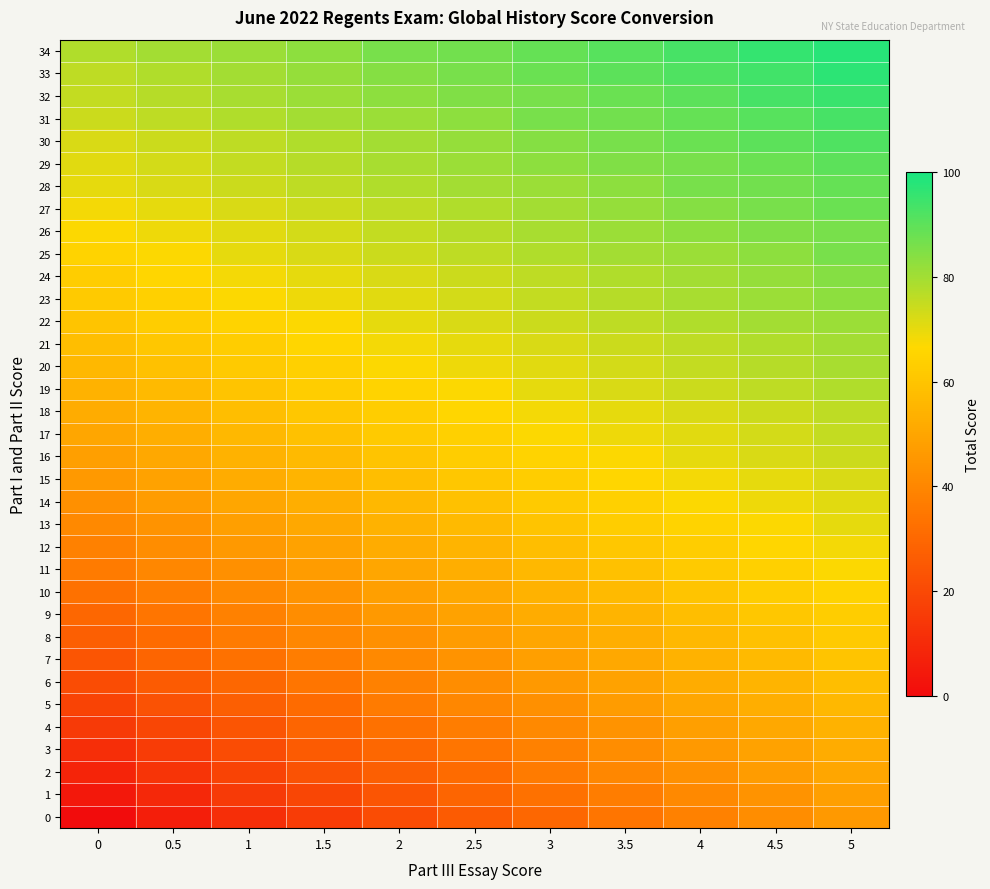

Reading left to right, what are all the values shown in this chart?

0: 0=0	0.5=6	1=11	1.5=16	2=21	2.5=26	3=30	3.5=34	4=38	4.5=42	5=46
1: 0=4	0.5=9	1=15	1.5=19	2=24	2.5=29	3=33	3.5=37	4=41	4.5=44	5=48
2: 0=8	0.5=13	1=18	1.5=23	2=27	2.5=31	3=36	3.5=40	4=43	4.5=47	5=50
3: 0=11	0.5=16	1=21	1.5=26	2=30	2.5=34	3=38	3.5=42	4=46	4.5=49	5=52
4: 0=15	0.5=19	1=24	1.5=29	2=33	2.5=37	3=41	3.5=44	4=48	4.5=51	5=54
5: 0=18	0.5=23	1=27	1.5=31	2=36	2.5=40	3=43	3.5=47	4=50	4.5=53	5=56
6: 0=21	0.5=26	1=30	1.5=34	2=38	2.5=42	3=46	3.5=49	4=52	4.5=55	5=58
7: 0=24	0.5=29	1=33	1.5=37	2=41	2.5=44	3=48	3.5=51	4=54	4.5=57	5=60
8: 0=27	0.5=31	1=36	1.5=40	2=43	2.5=47	3=50	3.5=53	4=56	4.5=59	5=62
9: 0=30	0.5=34	1=38	1.5=42	2=46	2.5=49	3=52	3.5=55	4=58	4.5=61	5=63
10: 0=33	0.5=37	1=41	1.5=44	2=48	2.5=51	3=54	3.5=57	4=60	4.5=63	5=65
11: 0=36	0.5=40	1=43	1.5=47	2=50	2.5=53	3=56	3.5=59	4=62	4.5=64	5=67
12: 0=38	0.5=42	1=46	1.5=49	2=52	2.5=55	3=58	3.5=61	4=63	4.5=66	5=68
13: 0=41	0.5=44	1=48	1.5=51	2=54	2.5=57	3=60	3.5=63	4=65	4.5=67	5=70
14: 0=43	0.5=47	1=50	1.5=53	2=56	2.5=59	3=62	3.5=64	4=67	4.5=69	5=71
15: 0=46	0.5=49	1=52	1.5=55	2=58	2.5=61	3=63	3.5=66	4=68	4.5=70	5=72
16: 0=48	0.5=51	1=54	1.5=57	2=60	2.5=63	3=65	3.5=67	4=70	4.5=72	5=74
17: 0=50	0.5=53	1=56	1.5=59	2=62	2.5=64	3=67	3.5=69	4=71	4.5=73	5=75
18: 0=52	0.5=55	1=58	1.5=61	2=63	2.5=66	3=68	3.5=70	4=72	4.5=74	5=76
19: 0=54	0.5=57	1=60	1.5=63	2=65	2.5=67	3=70	3.5=72	4=74	4.5=76	5=78
20: 0=56	0.5=59	1=62	1.5=64	2=67	2.5=69	3=71	3.5=73	4=75	4.5=77	5=79
21: 0=58	0.5=61	1=63	1.5=66	2=68	2.5=70	3=72	3.5=74	4=76	4.5=78	5=80
22: 0=60	0.5=63	1=65	1.5=67	2=70	2.5=72	3=74	3.5=76	4=78	4.5=80	5=81
23: 0=62	0.5=64	1=67	1.5=69	2=71	2.5=73	3=75	3.5=77	4=79	4.5=81	5=83
24: 0=63	0.5=66	1=68	1.5=70	2=72	2.5=74	3=76	3.5=78	4=80	4.5=82	5=84
25: 0=65	0.5=67	1=70	1.5=72	2=74	2.5=76	3=78	3.5=80	4=81	4.5=83	5=86
26: 0=67	0.5=69	1=71	1.5=73	2=75	2.5=77	3=79	3.5=81	4=83	4.5=85	5=86
27: 0=68	0.5=70	1=72	1.5=74	2=76	2.5=78	3=80	3.5=82	4=84	4.5=86	5=88
28: 0=70	0.5=72	1=74	1.5=76	2=78	2.5=80	3=81	3.5=83	4=86	4.5=87	5=89
29: 0=71	0.5=73	1=75	1.5=77	2=79	2.5=81	3=83	3.5=85	4=86	4.5=88	5=90
30: 0=72	0.5=74	1=76	1.5=78	2=80	2.5=82	3=84	3.5=86	4=88	4.5=90	5=92
31: 0=74	0.5=76	1=78	1.5=80	2=81	2.5=83	3=86	3.5=87	4=89	4.5=91	5=93
32: 0=75	0.5=77	1=79	1.5=81	2=83	2.5=85	3=86	3.5=88	4=90	4.5=93	5=95
33: 0=76	0.5=78	1=80	1.5=82	2=84	2.5=86	3=88	3.5=90	4=92	4.5=94	5=97
34: 0=78	0.5=80	1=81	1.5=83	2=86	2.5=87	3=89	3.5=91	4=93	4.5=96	5=98